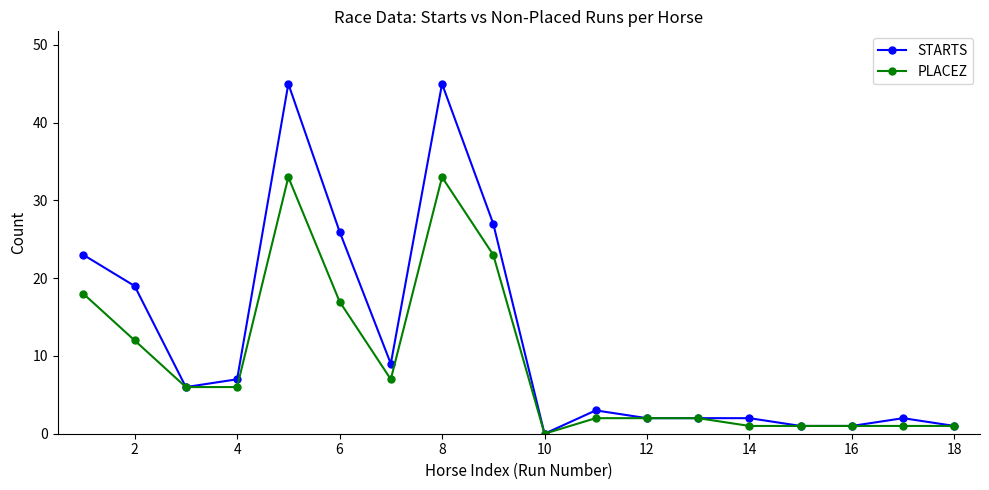

Which series has the largest range (max minus min)?

STARTS